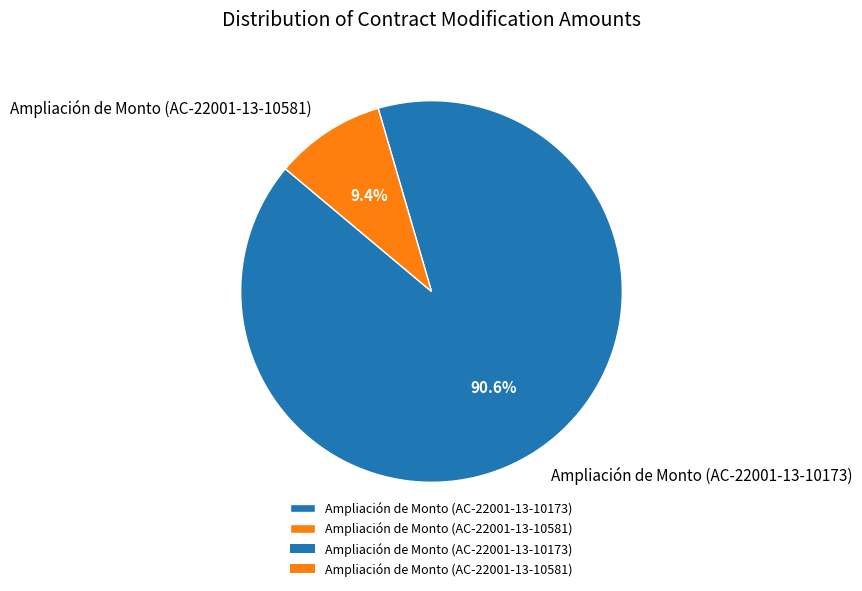

Which slice is the smallest?

Ampliación de Monto (AC-22001-13-10581)